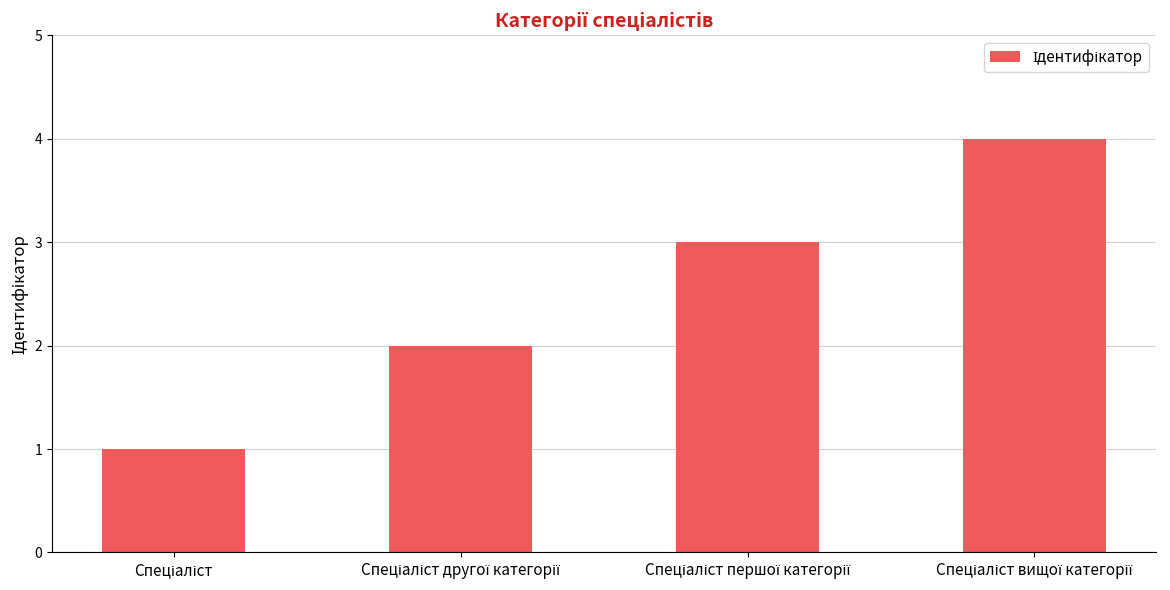

What is the difference between the maximum and minimum values?

3